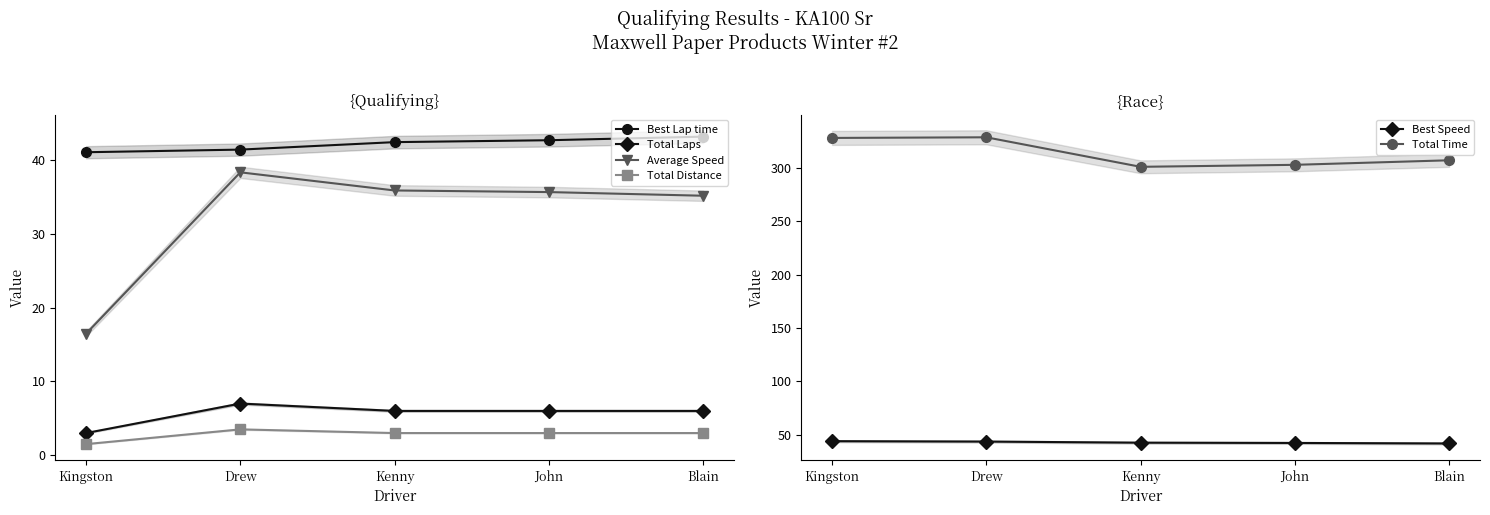

What is the sum of the Total Laps values at John and Blain?

12.0